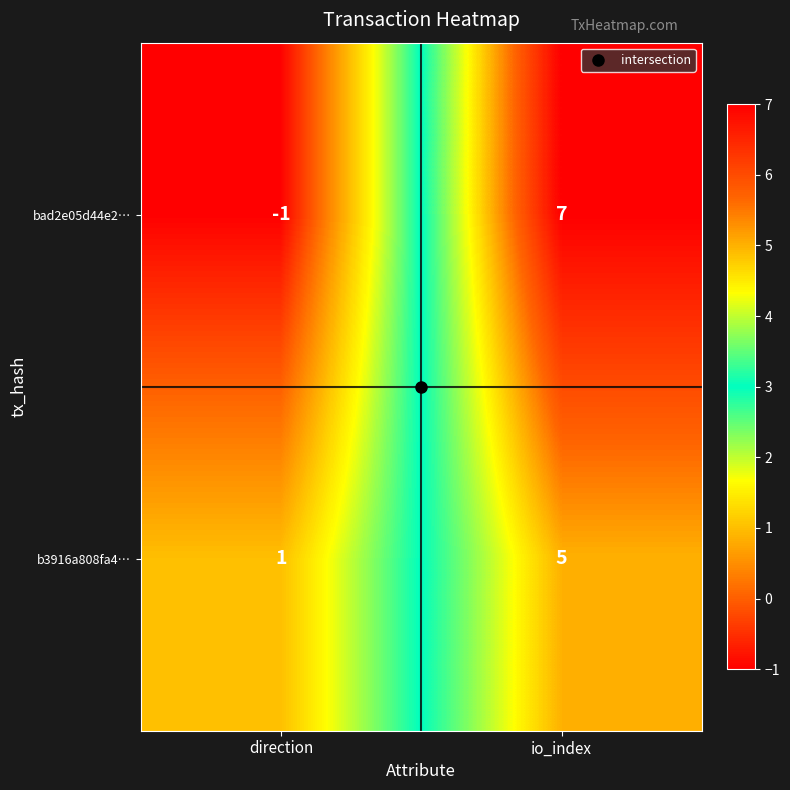

What is the sum of all b3916a808fa4… values?

6